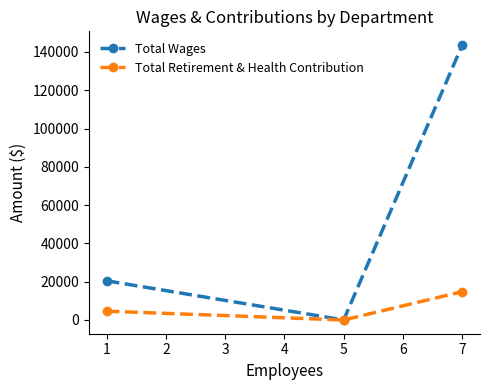

Reading right to left, extract all data points from this chart.

Total Wages: 143611	0	20469
Total Retirement & Health Contribution: 14785	0	4601